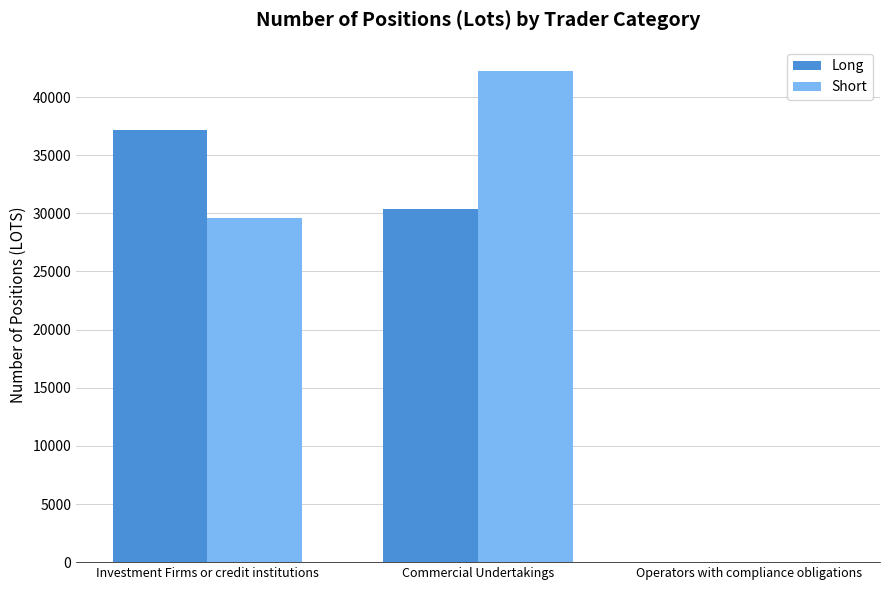

Which category has the highest value across all series?

Commercial Undertakings